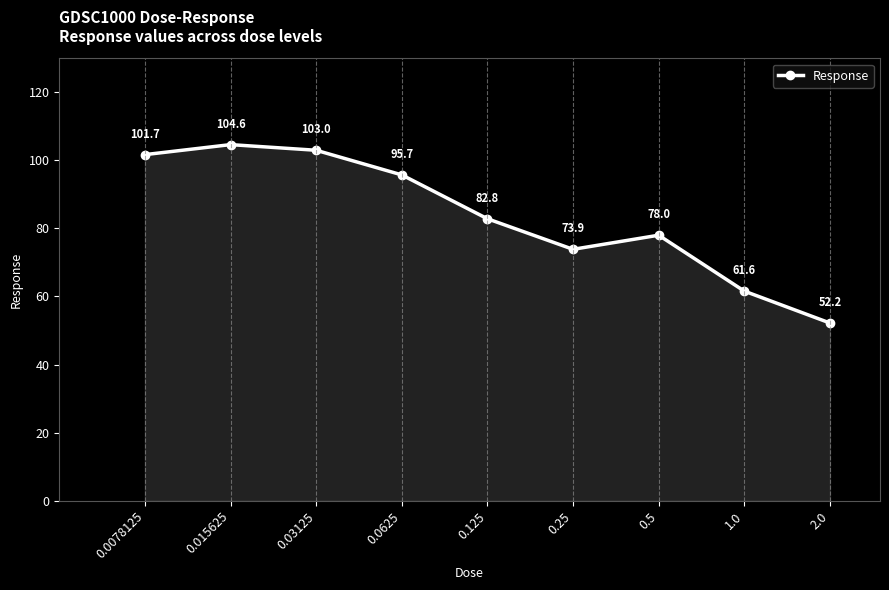

Reading left to right, transcribe all the data shown in this chart.

101.7	104.6	103.0	95.7	82.8	73.9	78.0	61.6	52.2